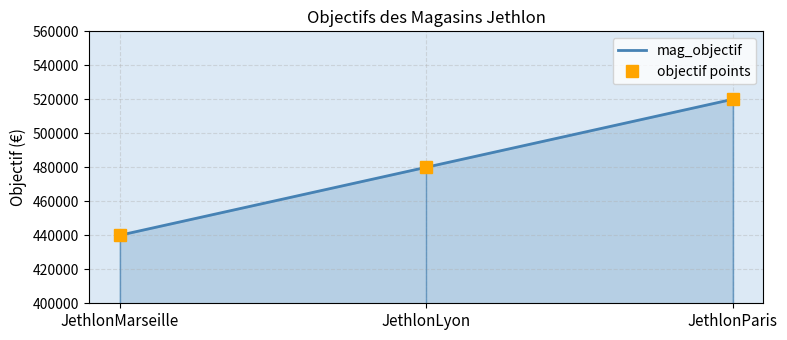

The value of objectif points at JethlonLyon is 312621. True or false?

False